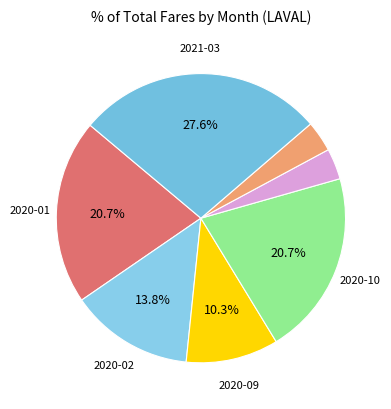

To the nearest percent, what is the difference between the largest and smallest slice percentages?

24%